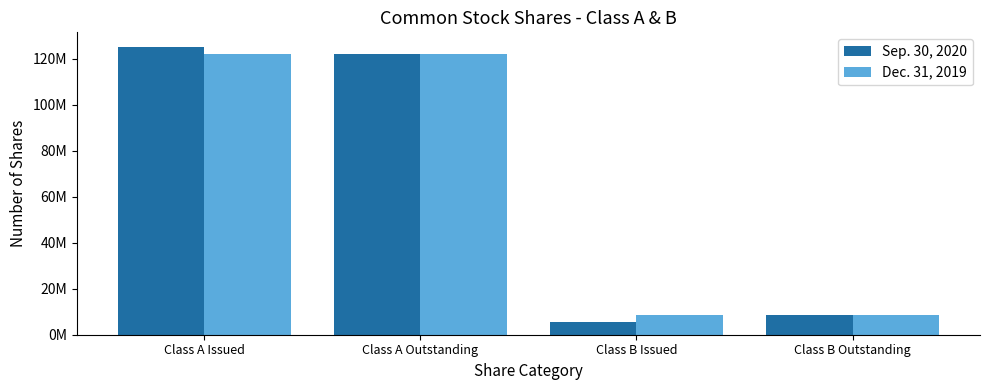

List the series in order of their peak value, highest first.

Sep. 30, 2020, Dec. 31, 2019